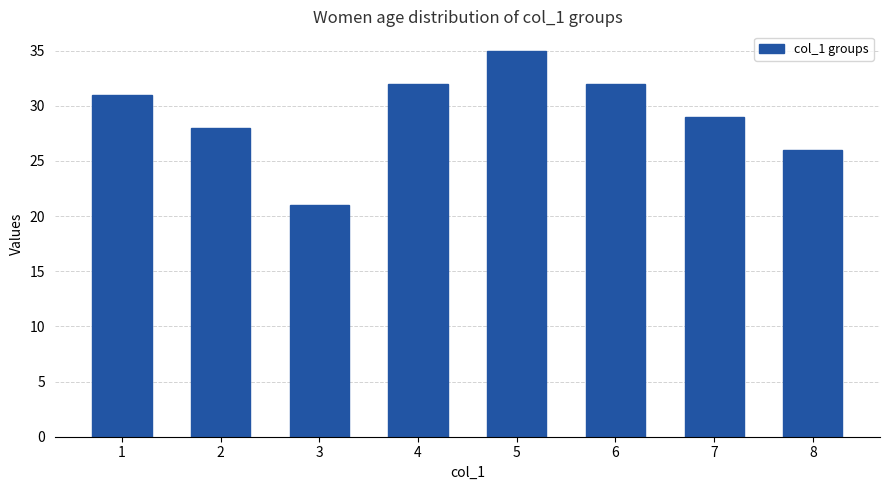

What is the change in value from 5 to 6?

-3